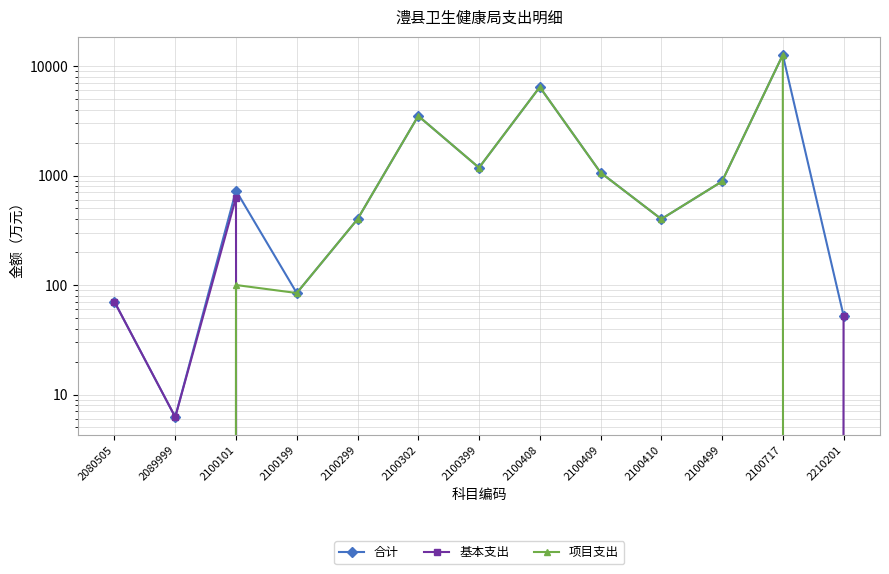

What is the total value across all series at 2100101?

1455.5